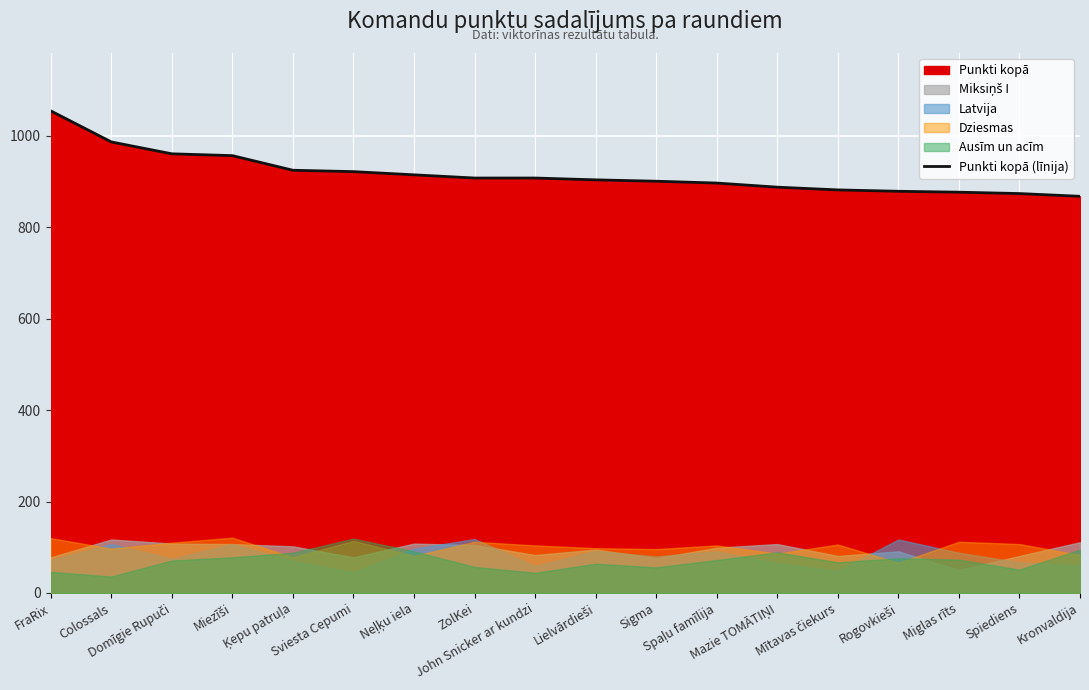

Reading right to left, transcribe all the data shown in this chart.

868	874	877	879	882	888	897	901	904	908	908	915	922	925	957	961	987	1055